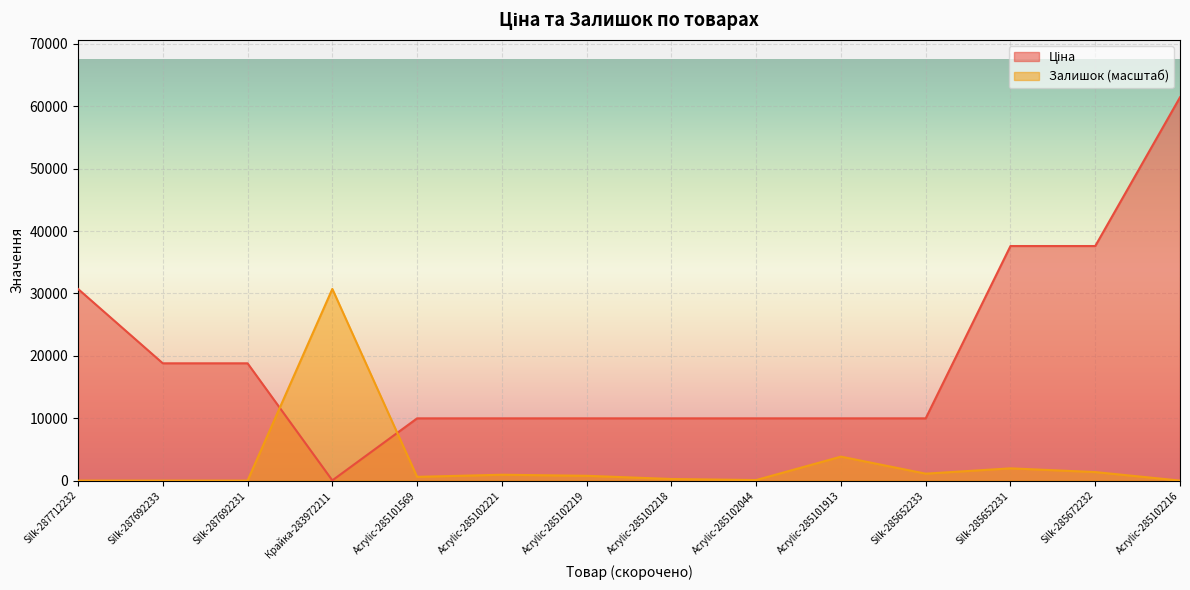

Which series has the largest range (max minus min)?

Ціна